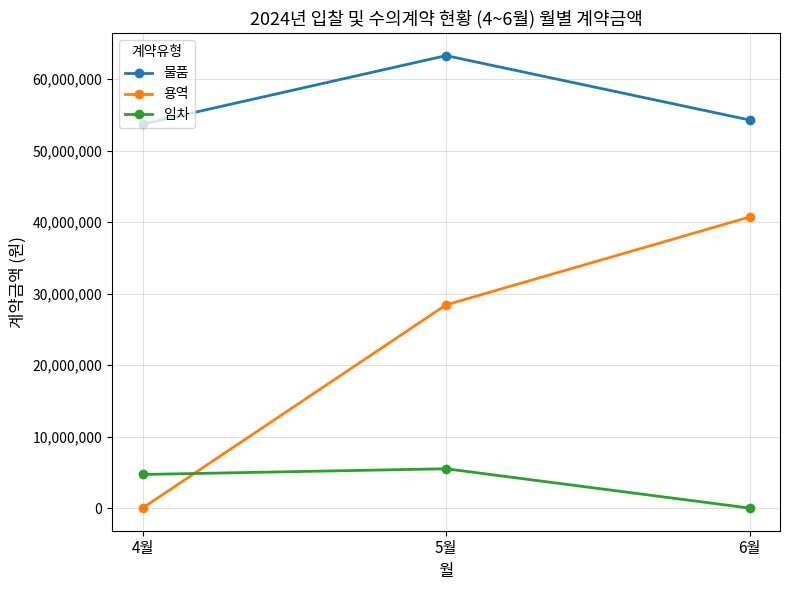

List the labels in order of 용역 value, largest first.

6월, 5월, 4월